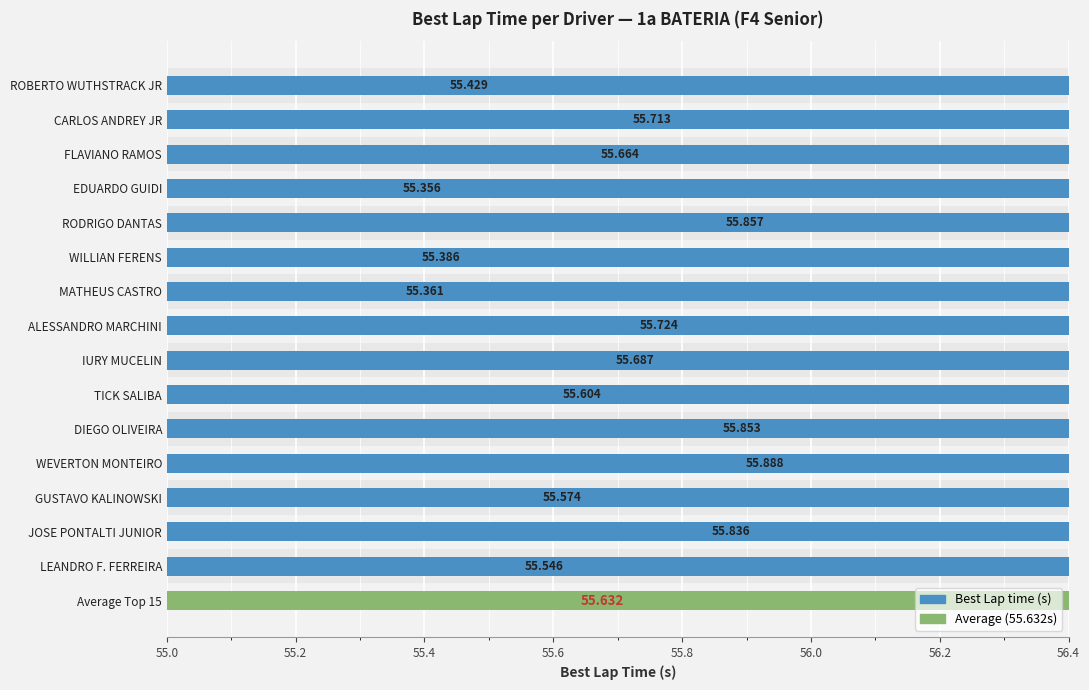

How many values are between 55 and 56?

15